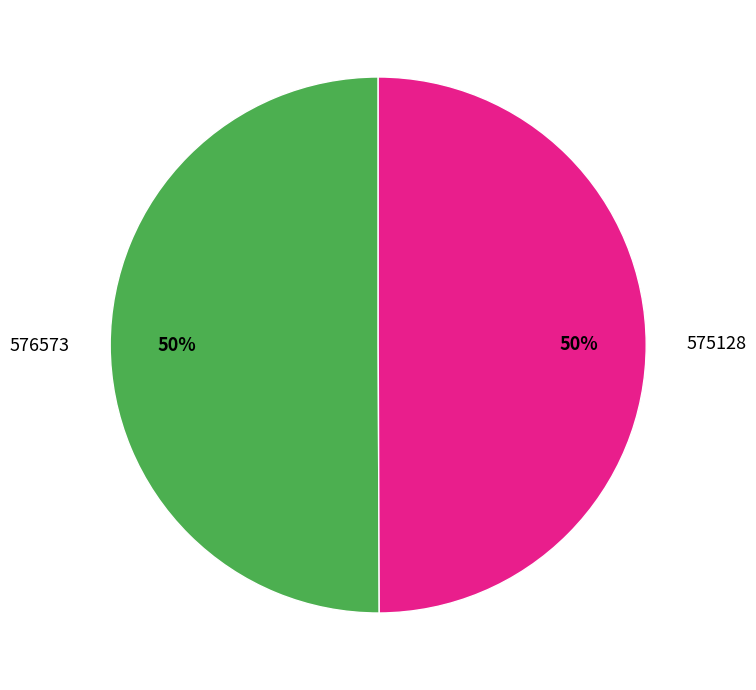

To the nearest percent, what percentage of the pie is 576573?

50%